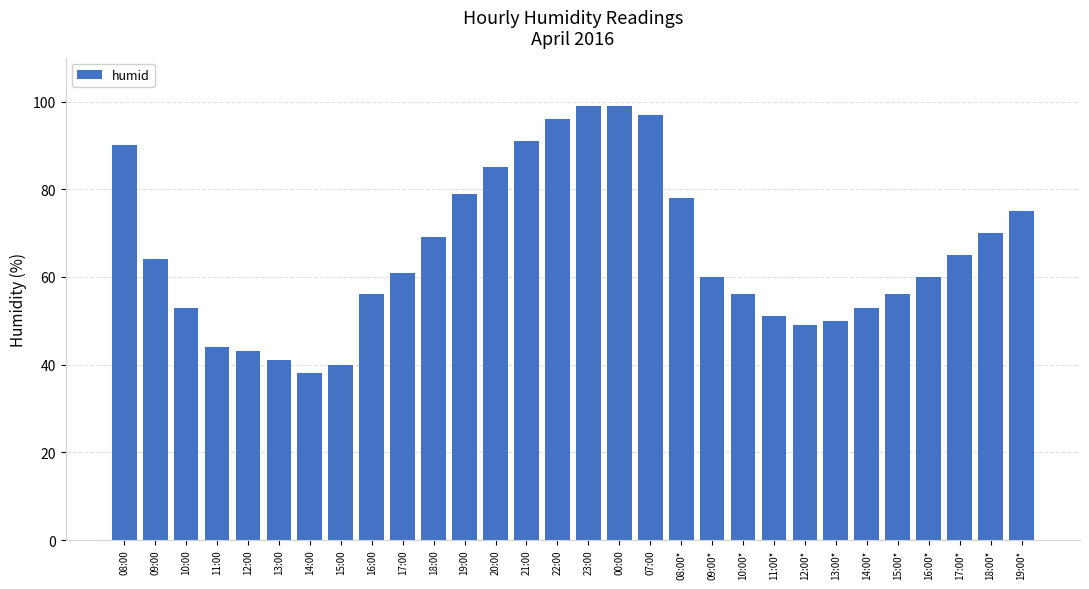

How many categories are shown in the chart?

30